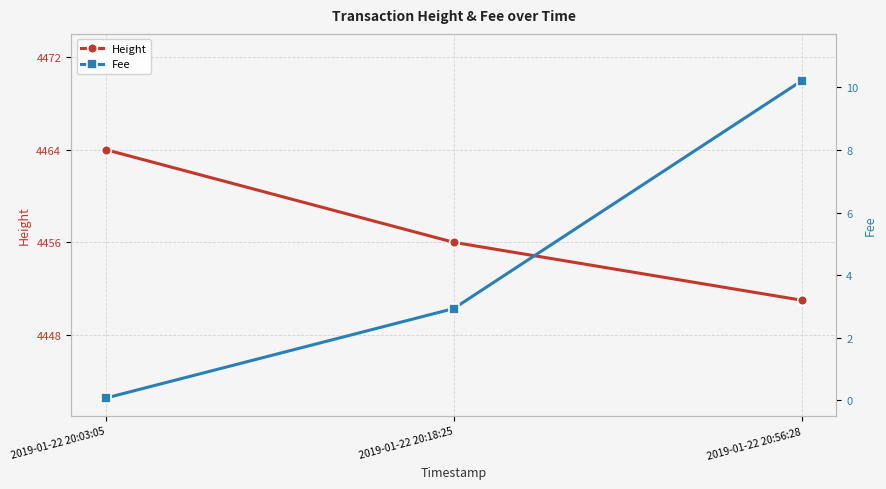

At which label does Height first exceed 4456?

2019-01-22 20:03:05